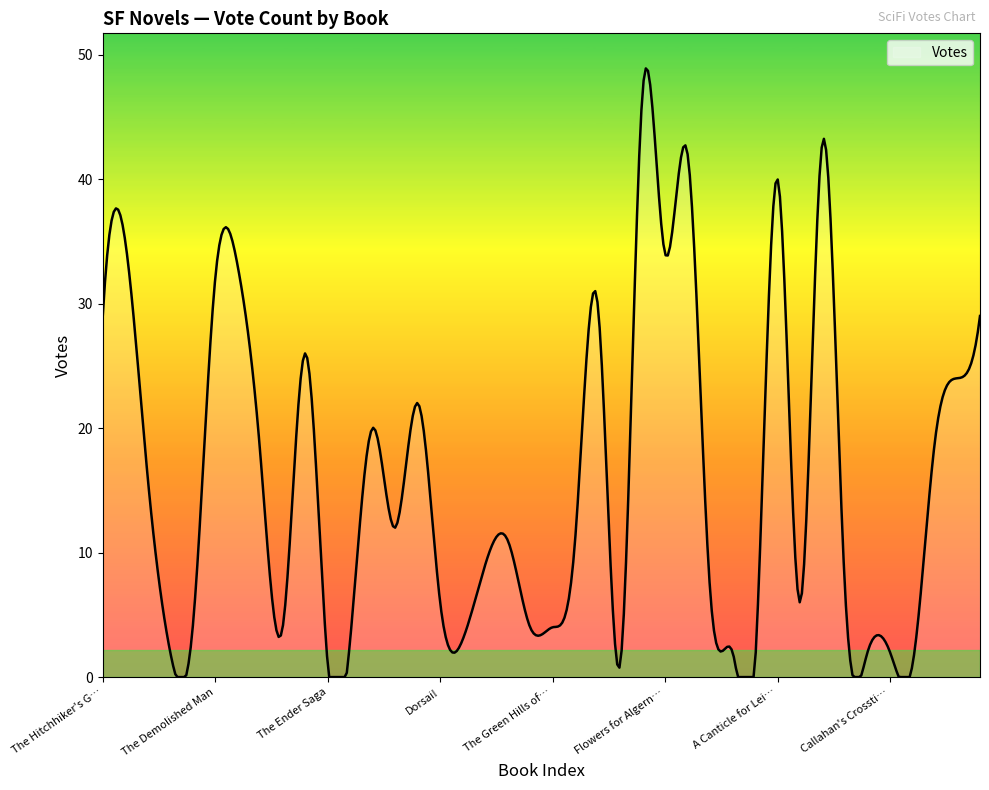

What is the maximum value shown in the chart?

48.9